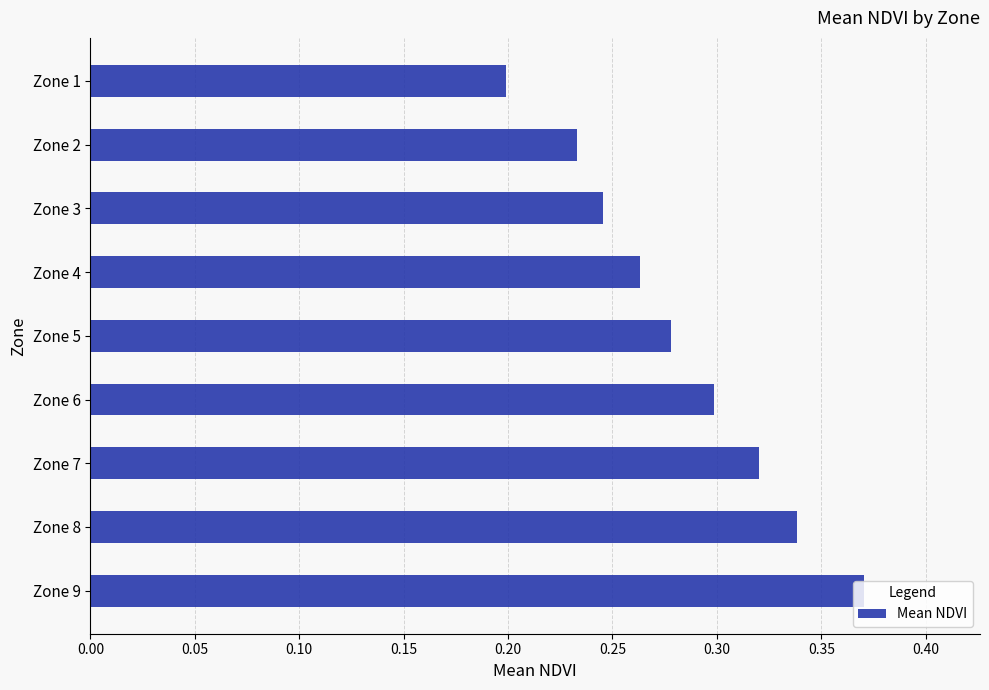

True or false: the data shows 0.4 at Zone 2.

False